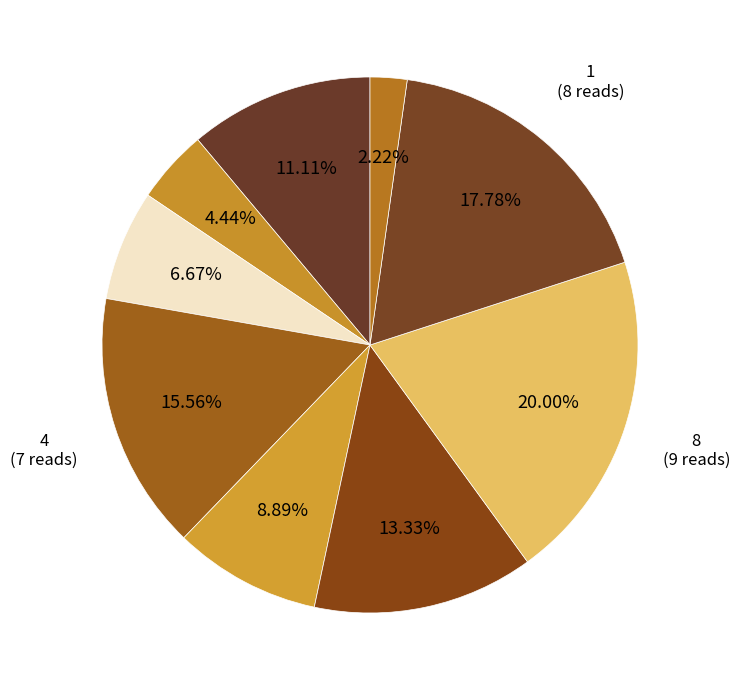

How many slices are in this pie chart?

9